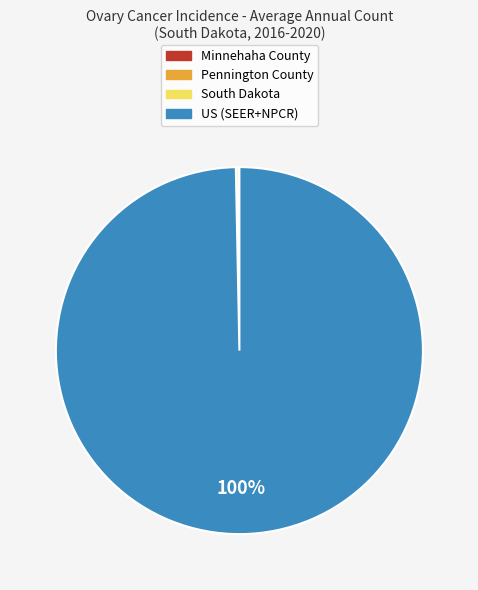

True or false: US (SEER+NPCR) accounts for 91% of the total.

False